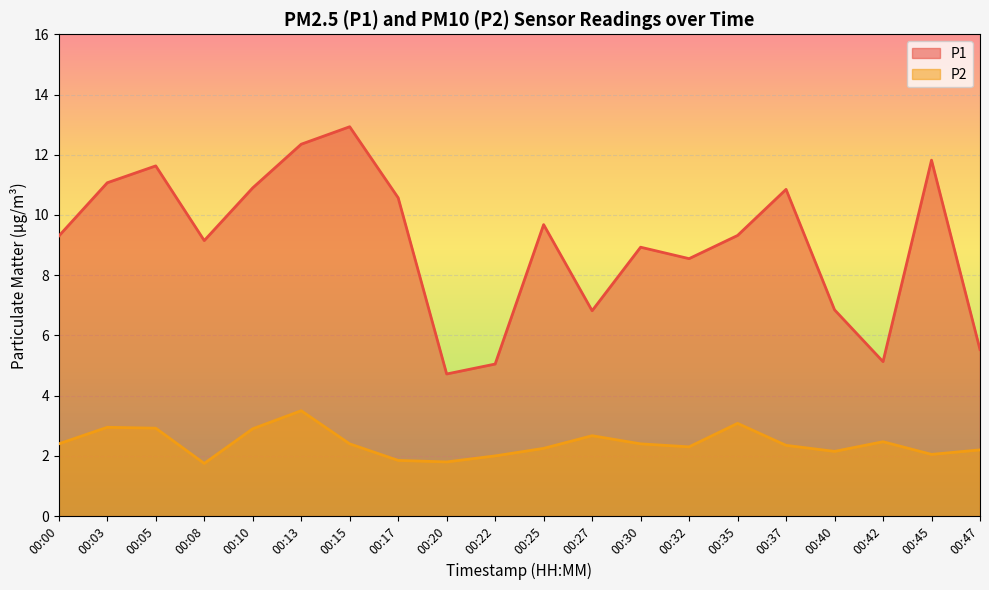

True or false: P1 and P2 cross at least once.

False